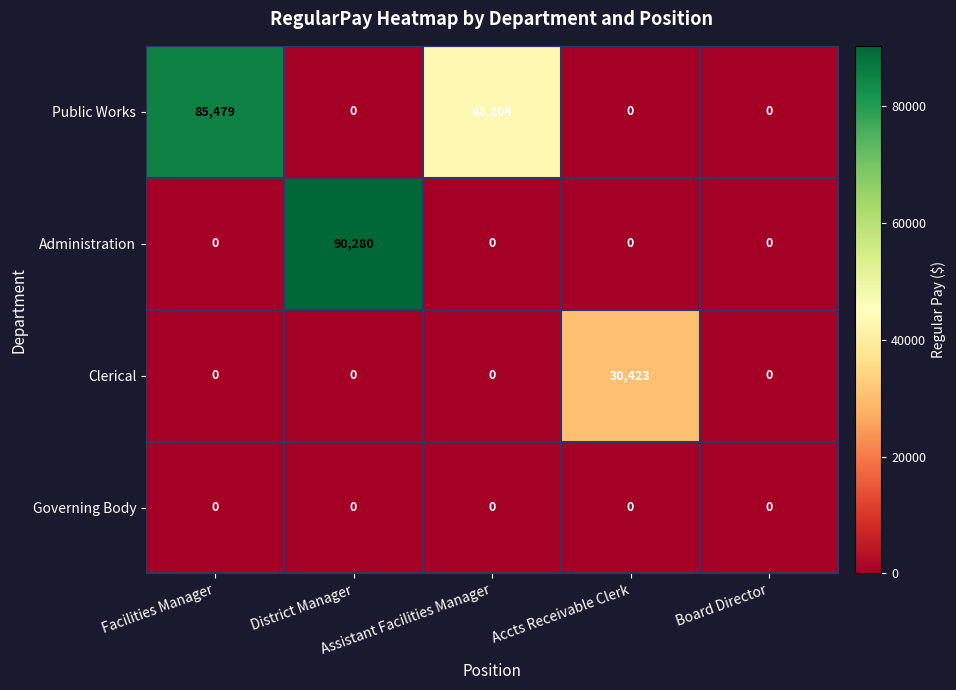

At how many categories does at least one series exceed 26062?

4